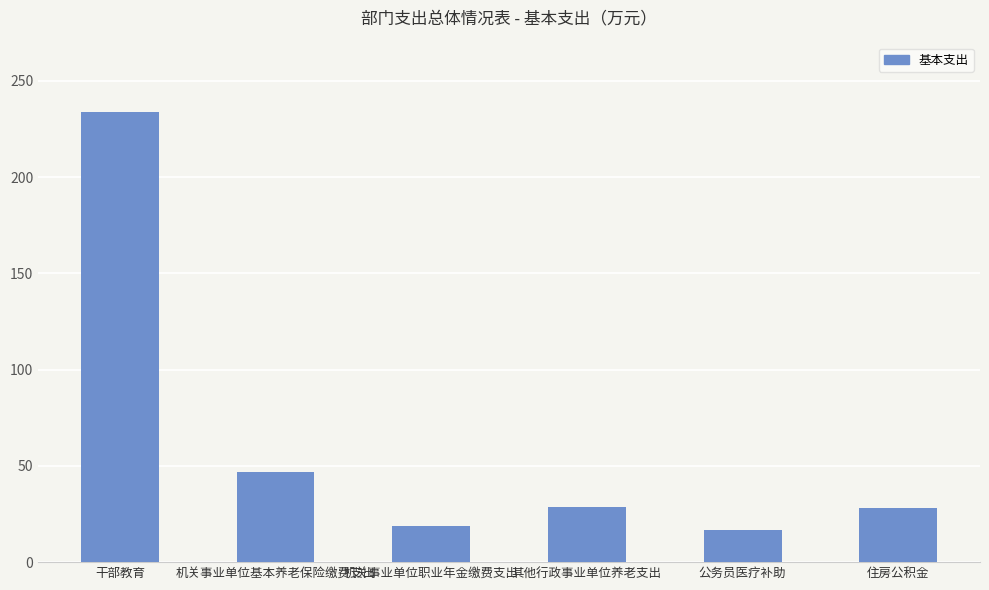

Which label corresponds to the smallest value in the chart?

公务员医疗补助